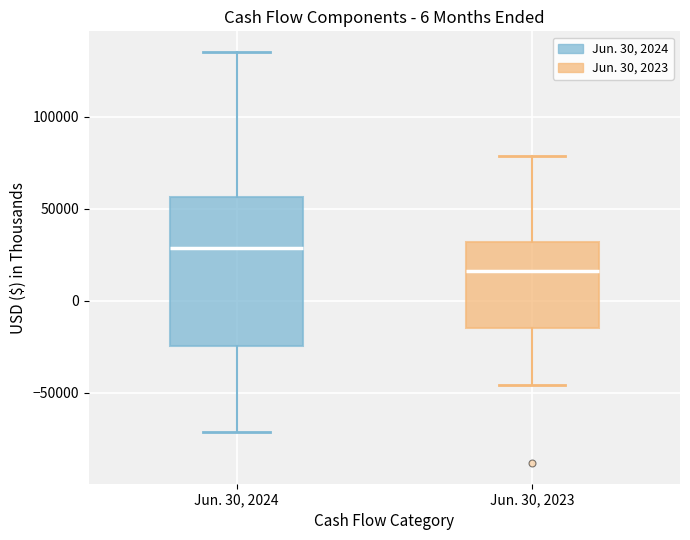

Where does the lower whisker of the box for Jun. 30, 2023 end on the y-axis? The values are not printed on the chart, so give them approximately, as read against the axis.

-45000